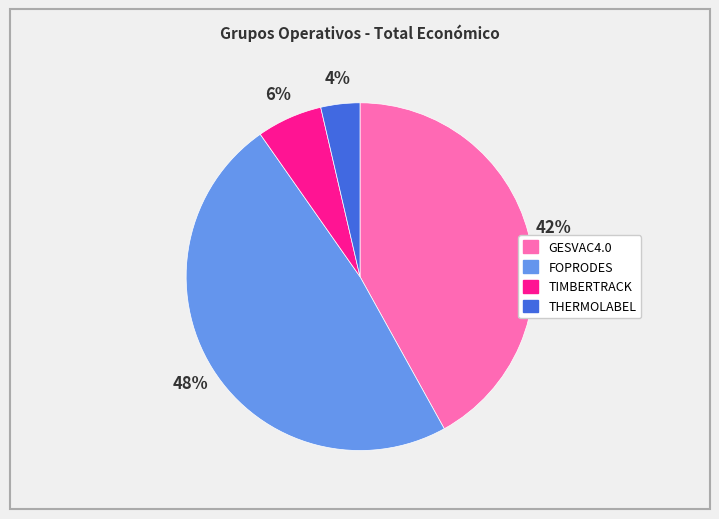

To the nearest percent, what is the combined percentage of GESVAC4.0 and TIMBERTRACK?

48%